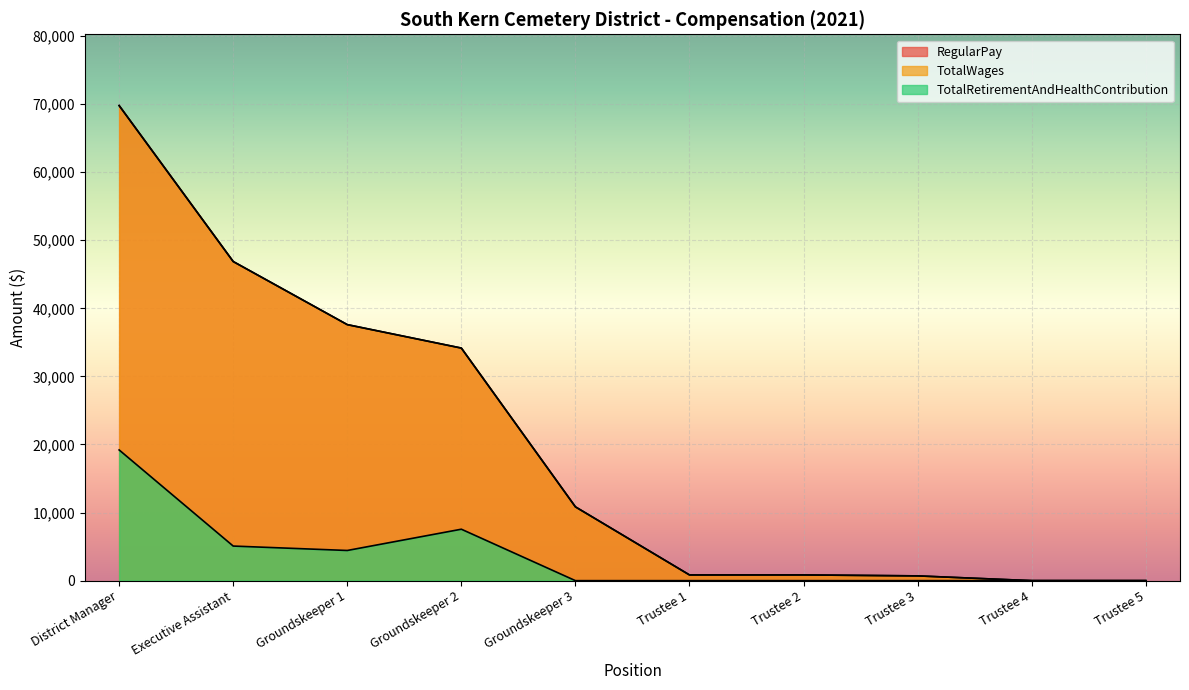

Reading left to right, what are all the values shown in this chart?

RegularPay: 69784	46875	37606	34162	10840	840	840	700	0	0
TotalWages: 69784	46875	37606	34162	10840	840	840	700	0	0
TotalRetirementAndHealthContribution: 19200	5081	4432	7556	0	0	0	0	0	0